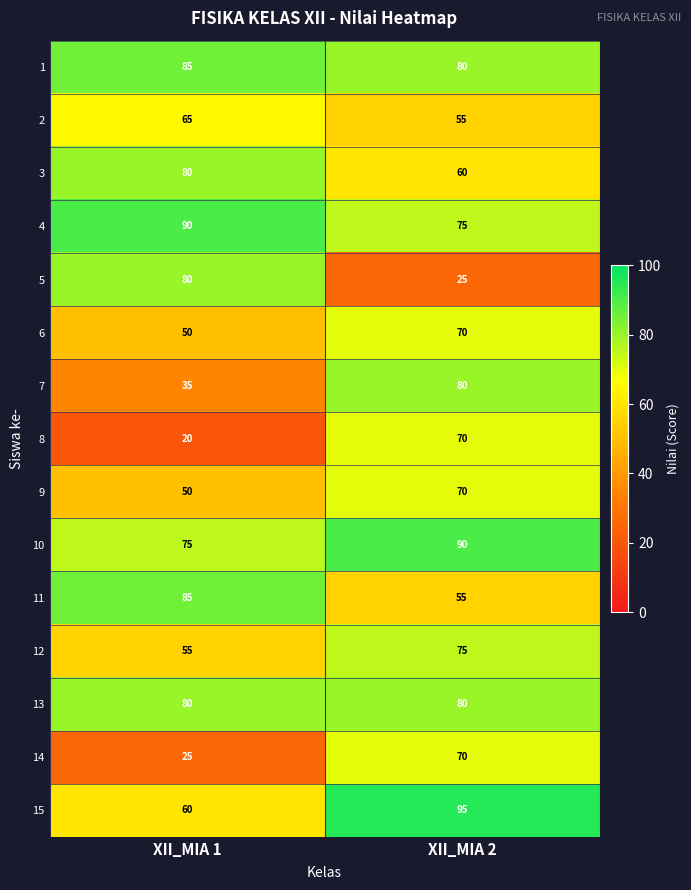

Which series changed the most between XII_MIA 1 and XII_MIA 2?

5